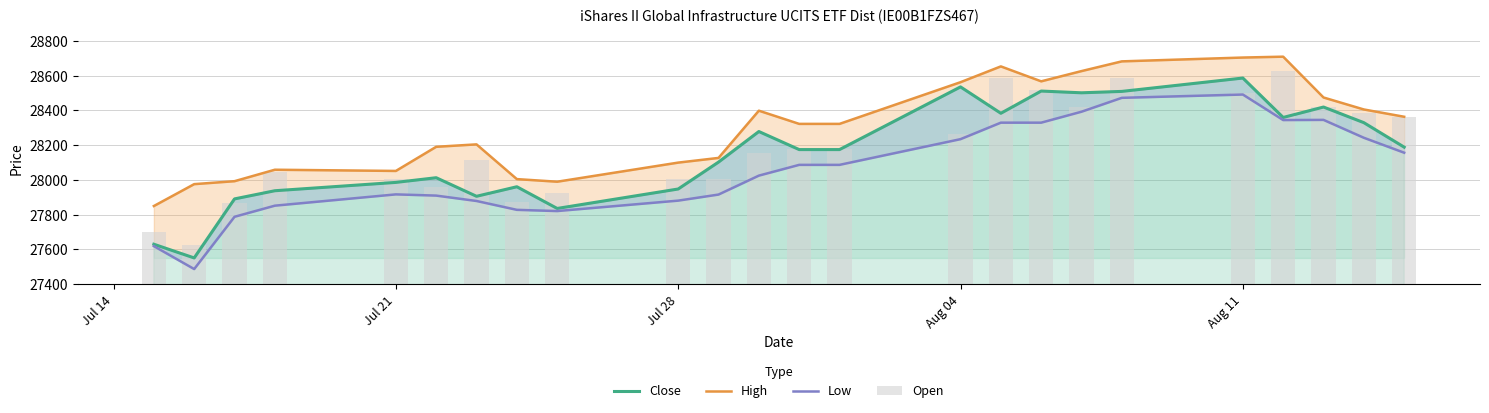

What are all the series names shown in the legend?

Close, High, Low, Open